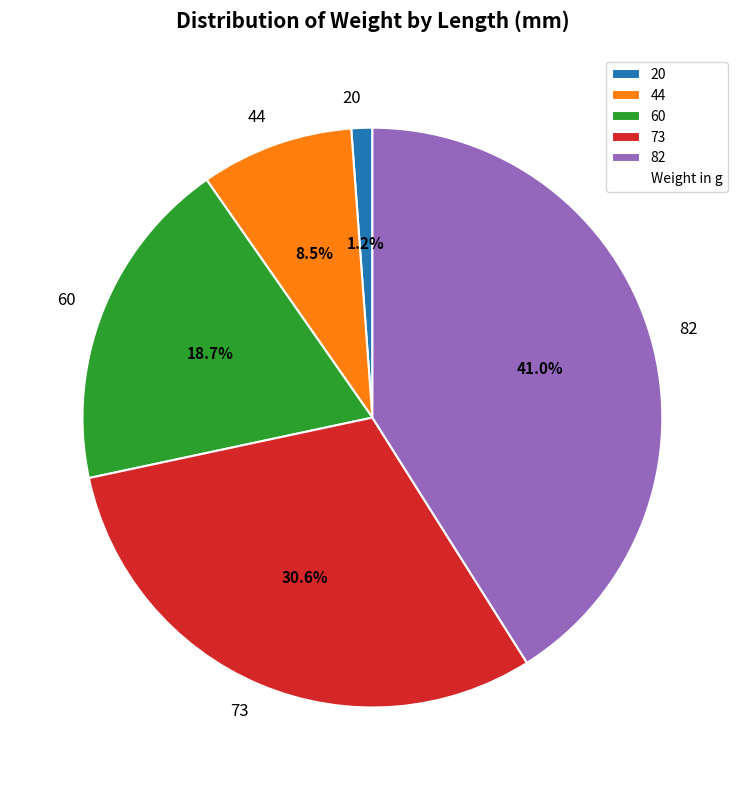

Rank the categories by value from highest to lowest.

82, 73, 60, 44, 20